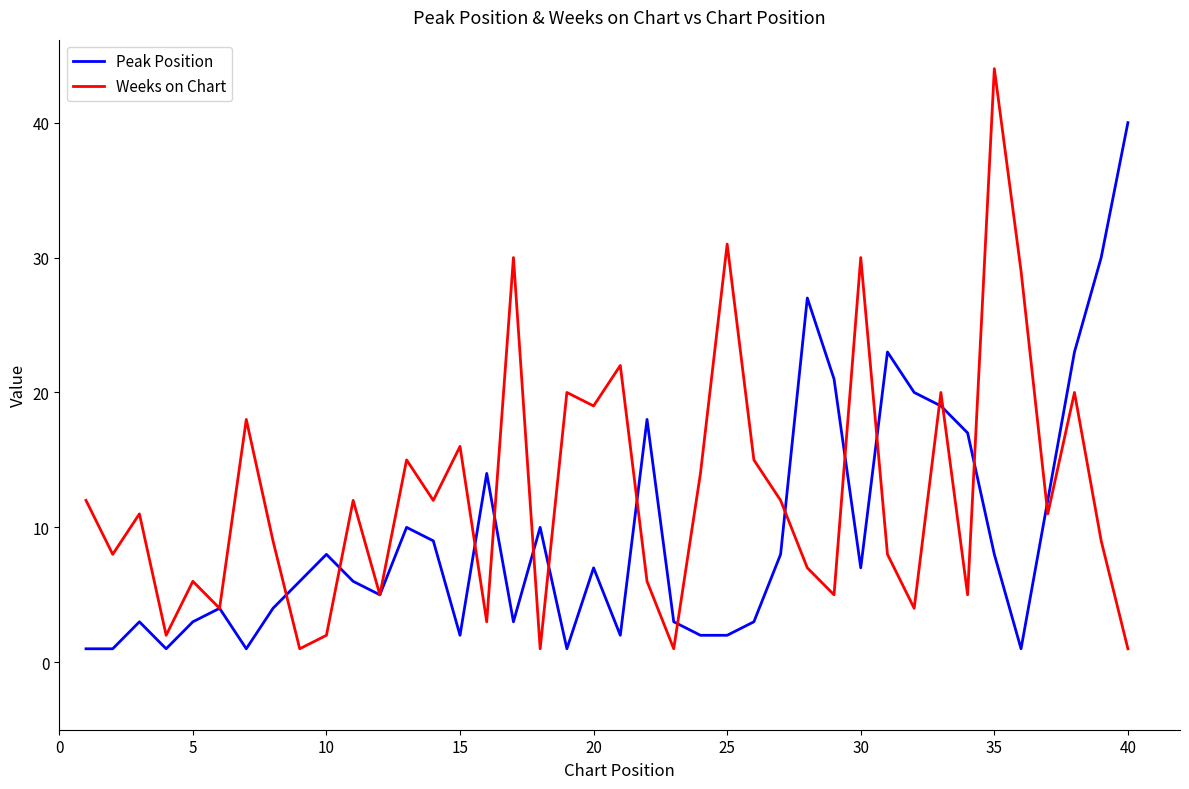

What are all the series names shown in the legend?

Peak Position, Weeks on Chart